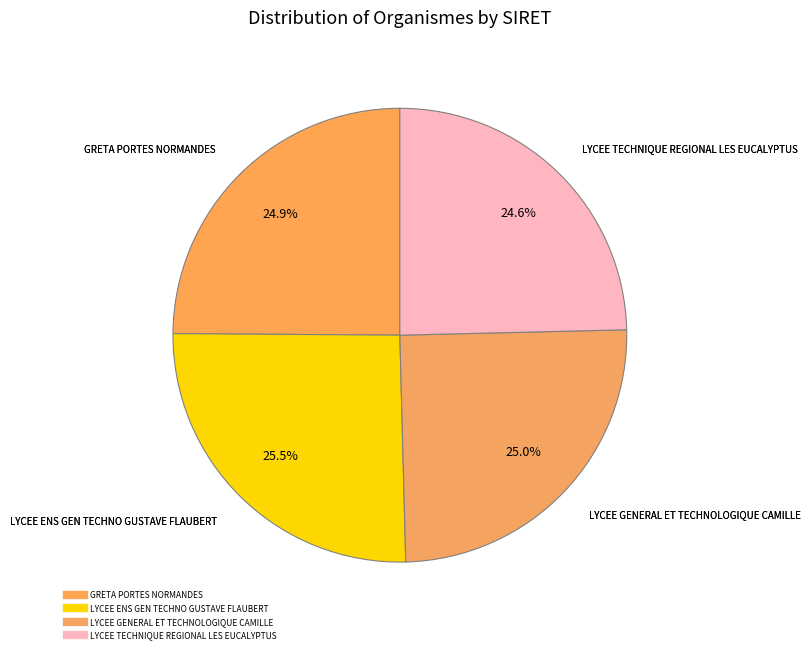

What portion of the pie excludes LYCEE TECHNIQUE REGIONAL LES EUCALYPTUS?

75.4%